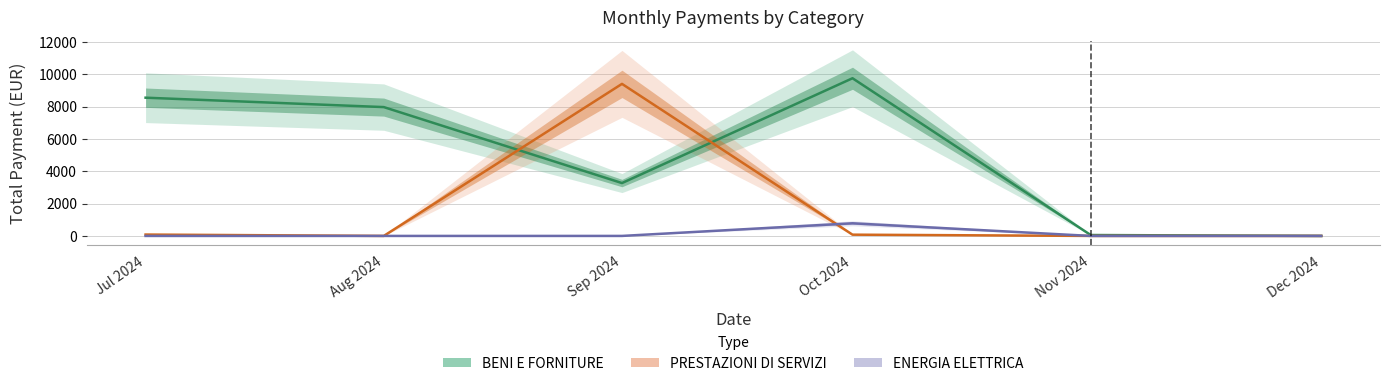

What position from the right is Oct 2024?

3